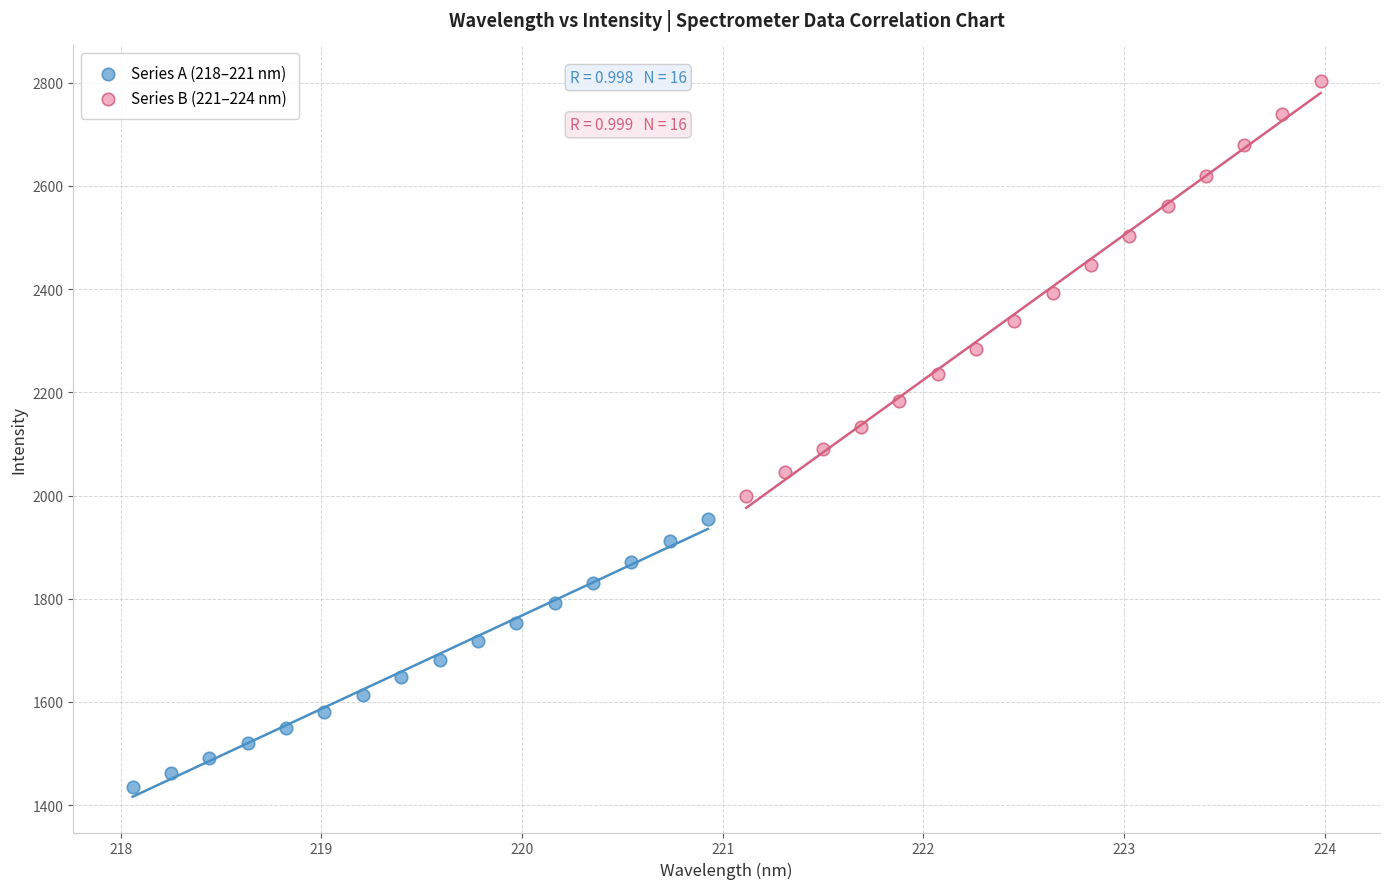

Which series has the widest spread of Y values?

Series B (221–224 nm)